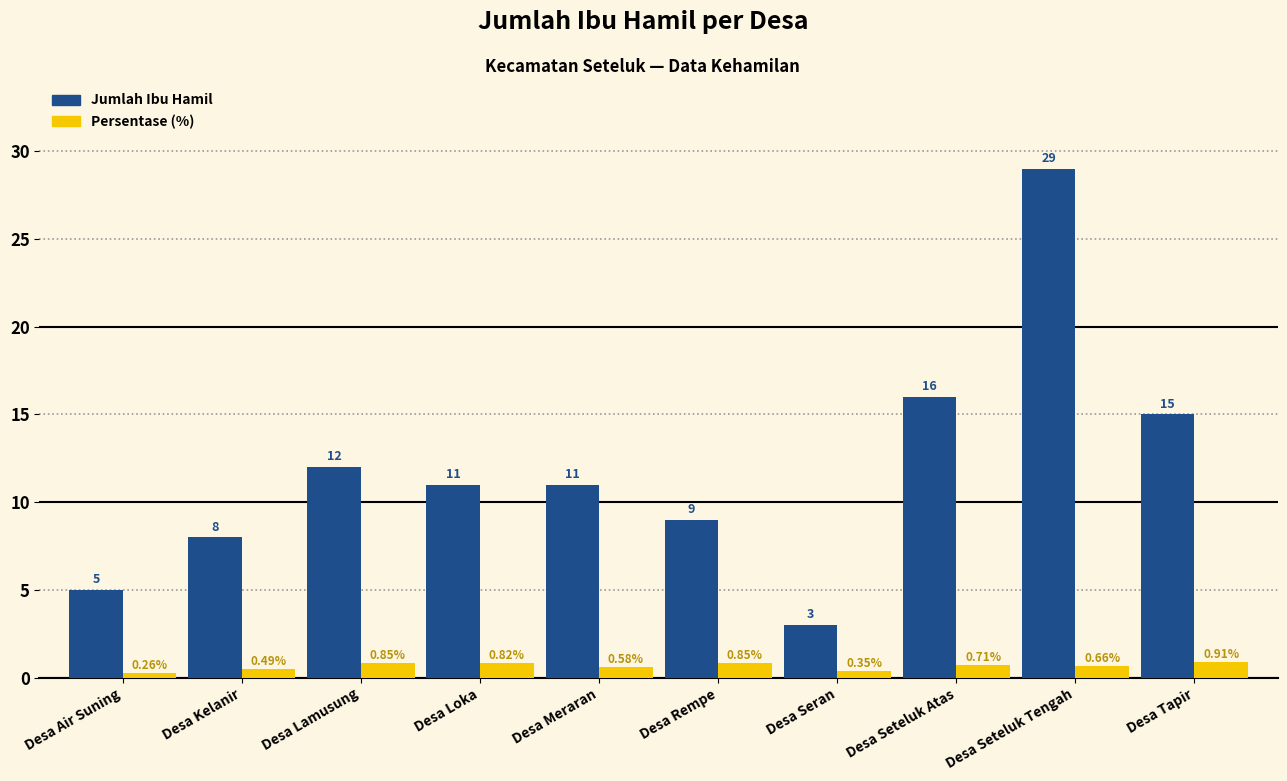

What position from the right is Desa Seran?

4